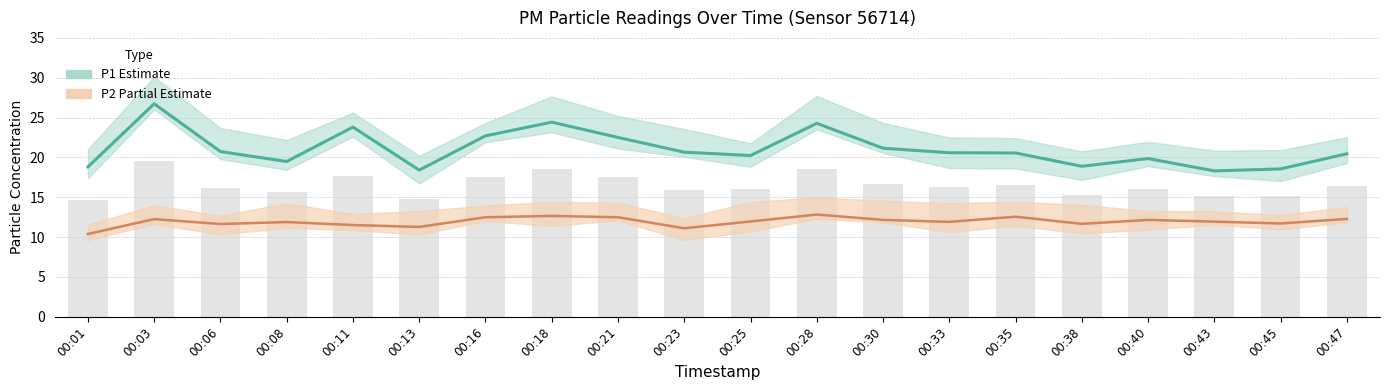

What is the maximum value shown in the chart?

26.7